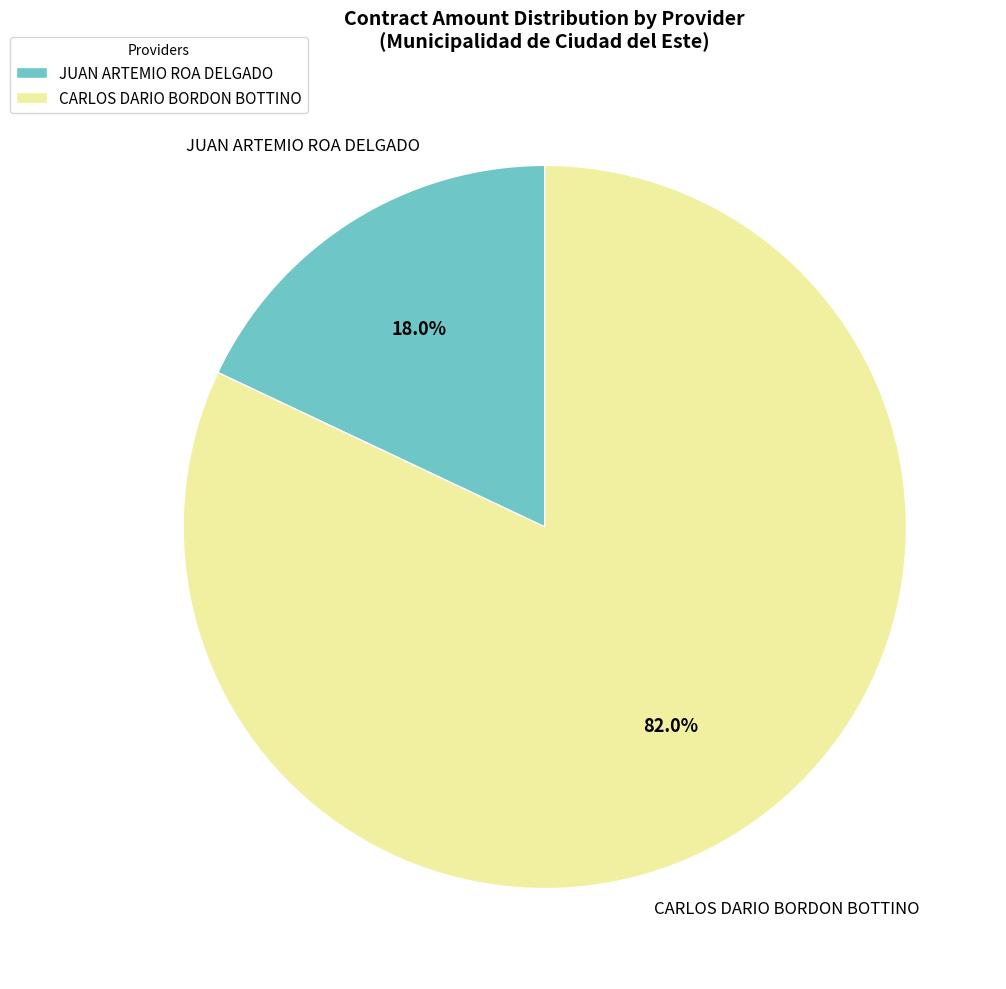

Count the number of slices in the pie.

2